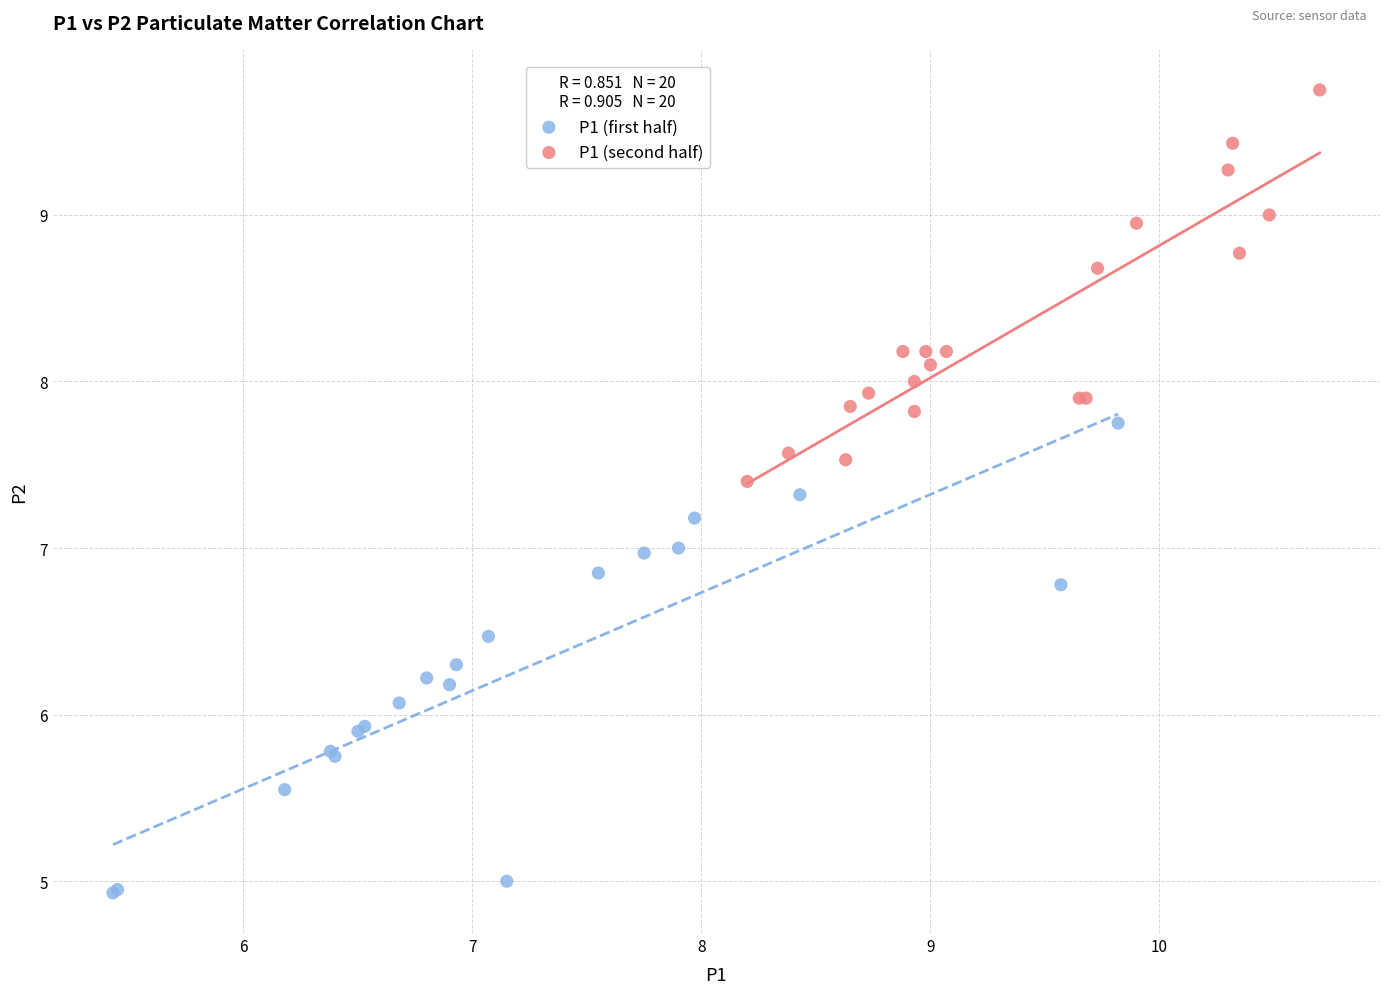

Which series has the widest spread of Y values?

P1 (first half)